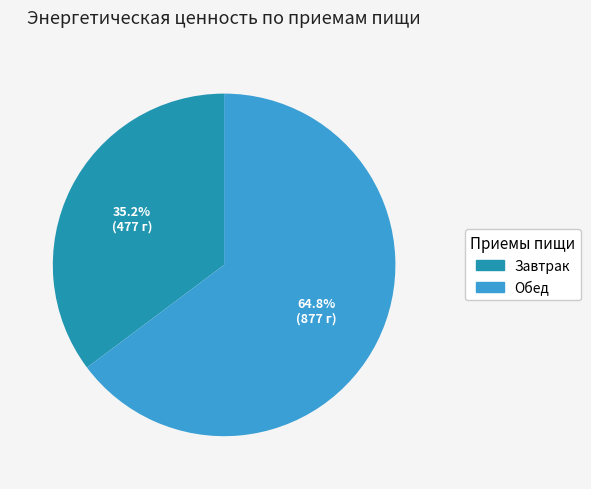

The Завтрак slice represents 35% of the pie. True or false?

True